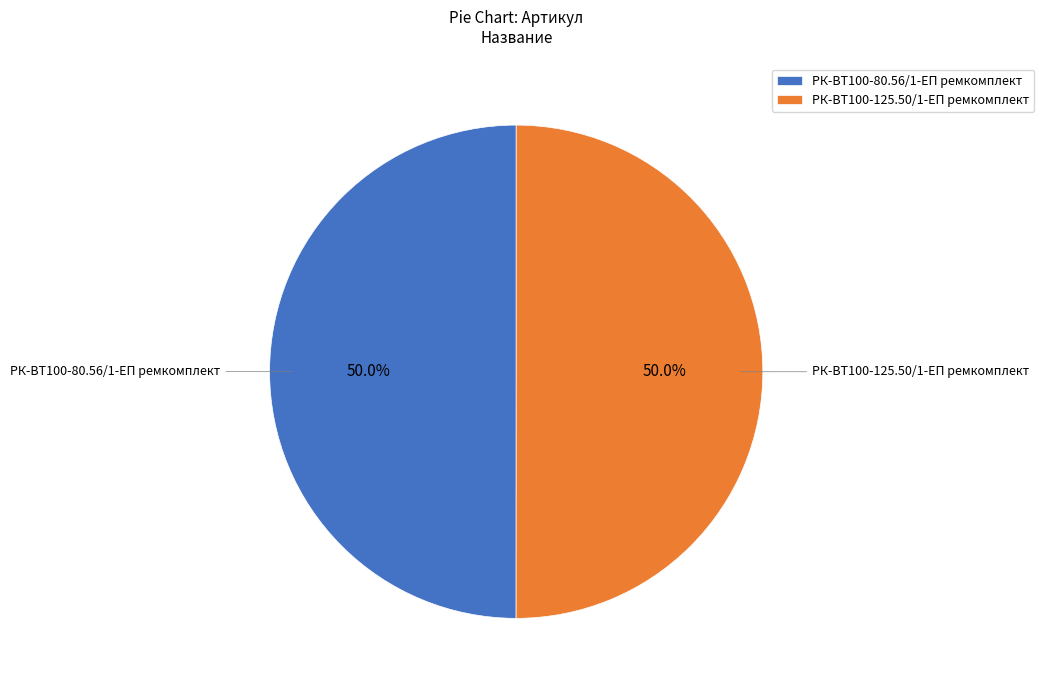

What percentage is the РК-ВТ100-80.56/1-ЕП ремкомплект slice, to the nearest percent?

50%